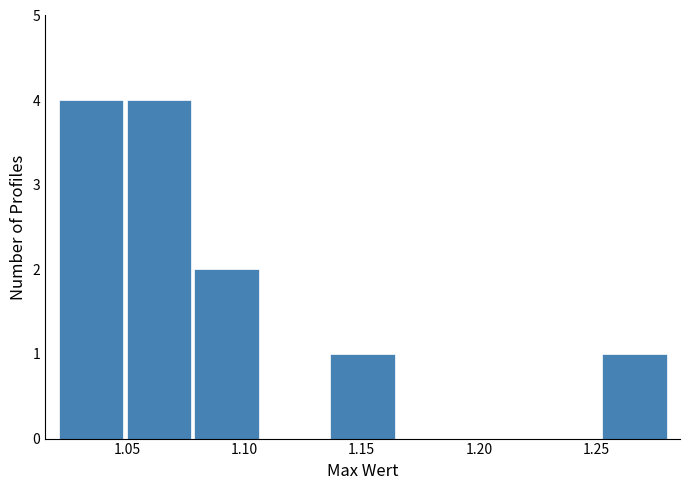

Reading left to right, transcribe this chart: for each bar, give the range it covers on the x-axis and its height. Neither the bar edges nor the heights are printed on the chart, so give them approximately, as read against the axes.

1.020 to 1.050: 4
1.050 to 1.080: 4
1.080 to 1.105: 2
1.105 to 1.135: 0
1.135 to 1.165: 1
1.165 to 1.195: 0
1.195 to 1.225: 0
1.225 to 1.250: 0
1.250 to 1.280: 1